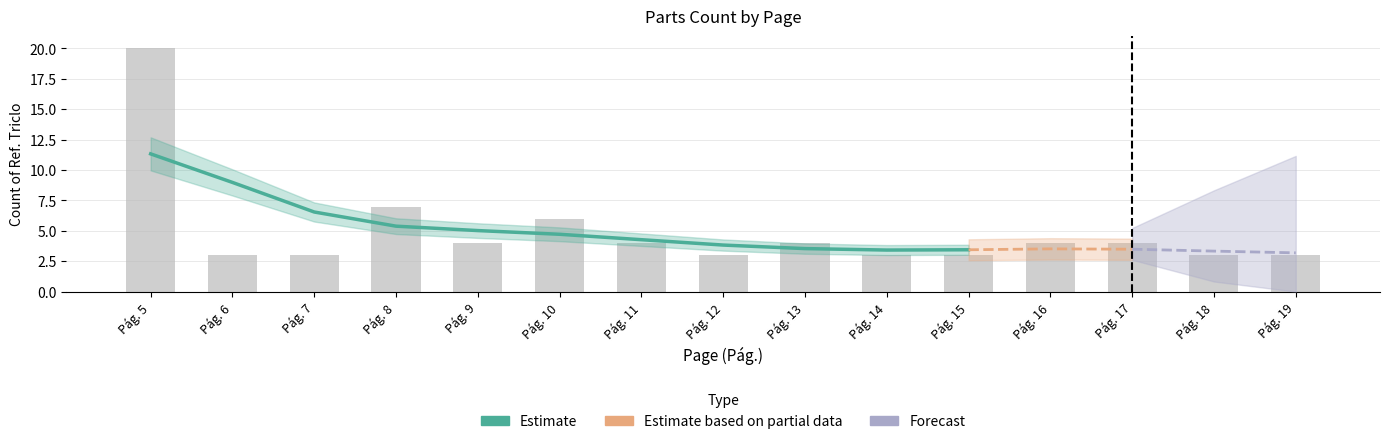

Reading left to right, what are all the values shown in this chart?

20	3	3	7	4	6	4	3	4	3	3	4	4	3	3